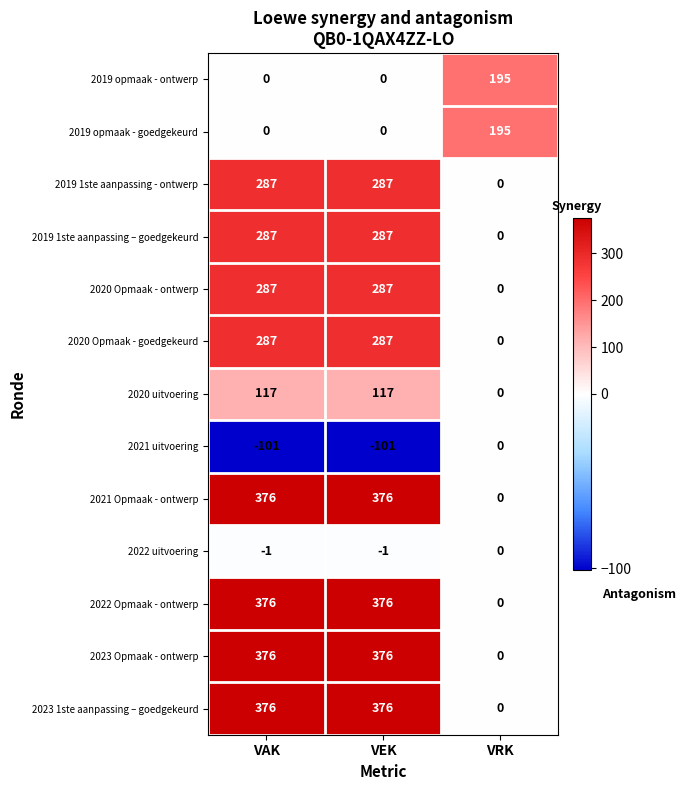

What is the difference between the highest and lowest values at VRK?

195